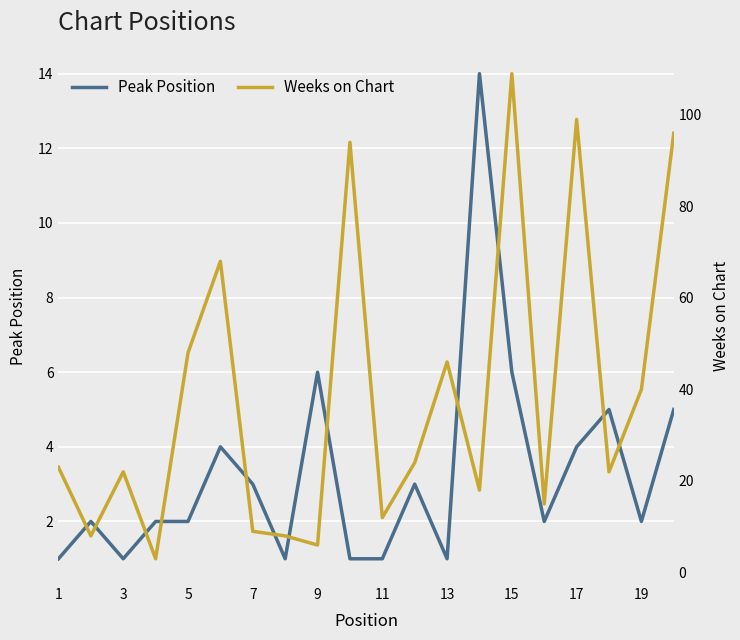

At how many categories does at least one series exceed 47?

6